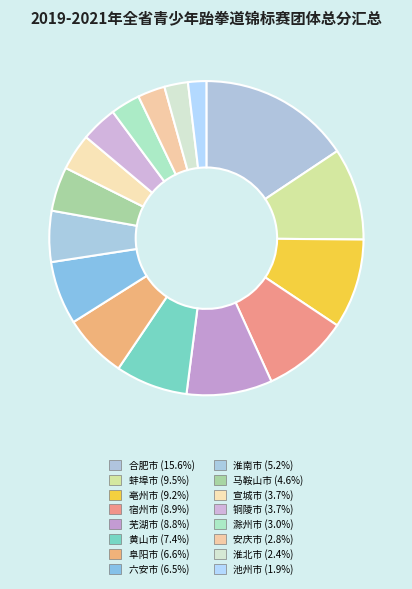

Is the sum of 马鞍山市 and 宣城市 greater than half?

No